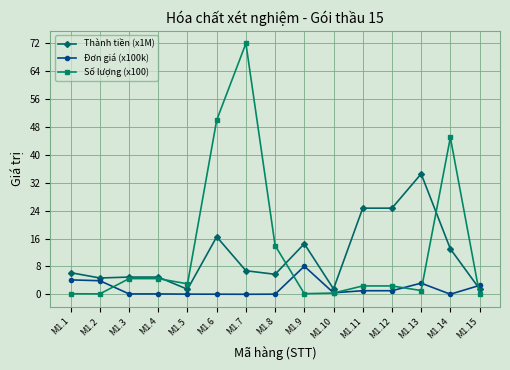

True or false: Số lượng (x100) and Đơn giá (x100k) intersect in this chart.

True